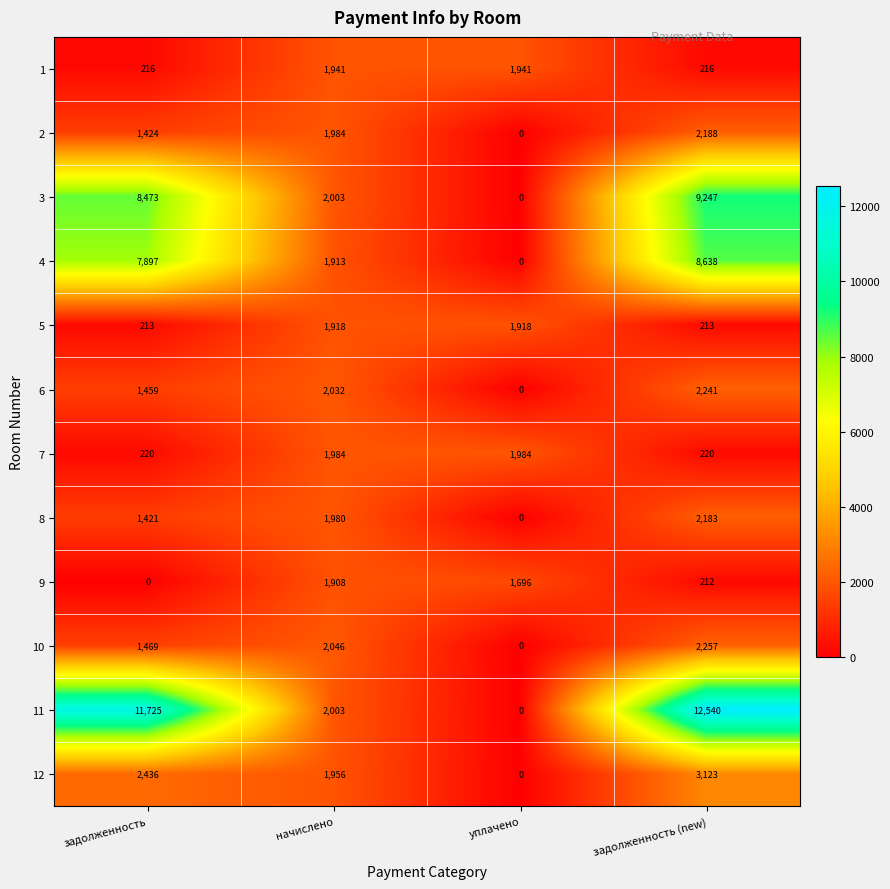

What is the difference between the 8 values at уплачено and начислено?

1980